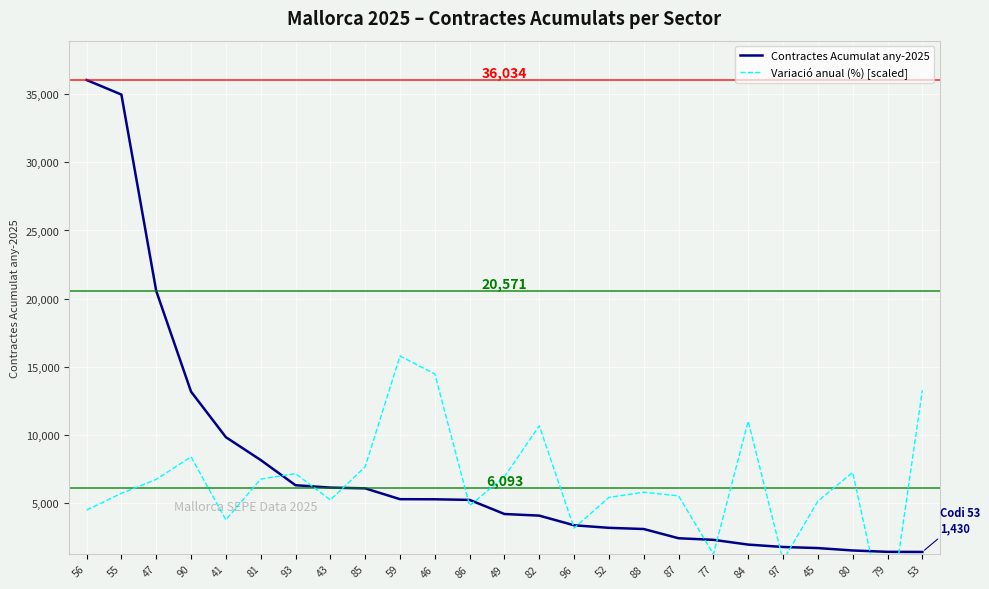

After their last crossing, which series has the higher values: Variació anual (%) [scaled] or Contractes Acumulat any-2025?

Variació anual (%) [scaled]